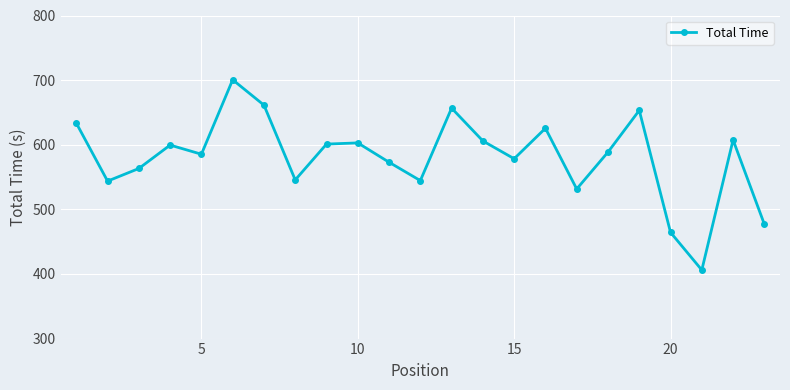

What is the sum of all values?

13348.1